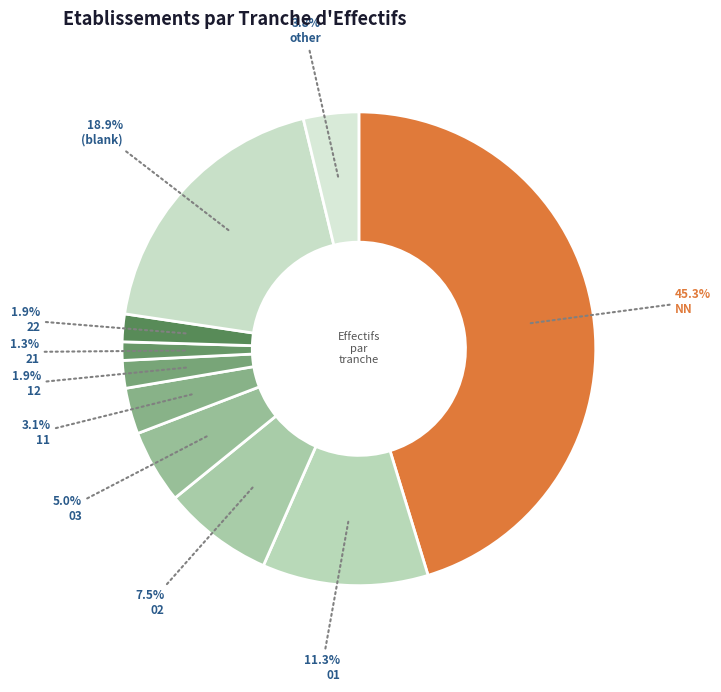

Does 21 represent more than half of the total?

No